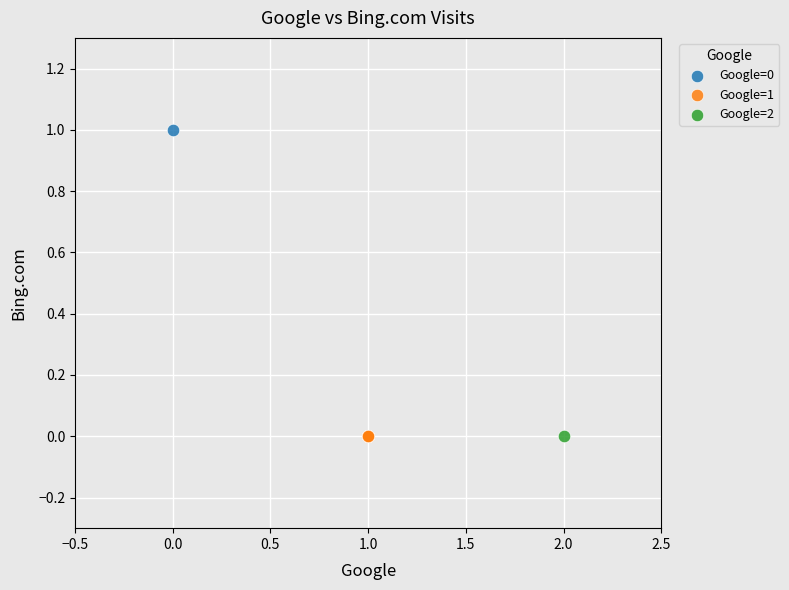

Which series contains the highest Y value?

Google=0